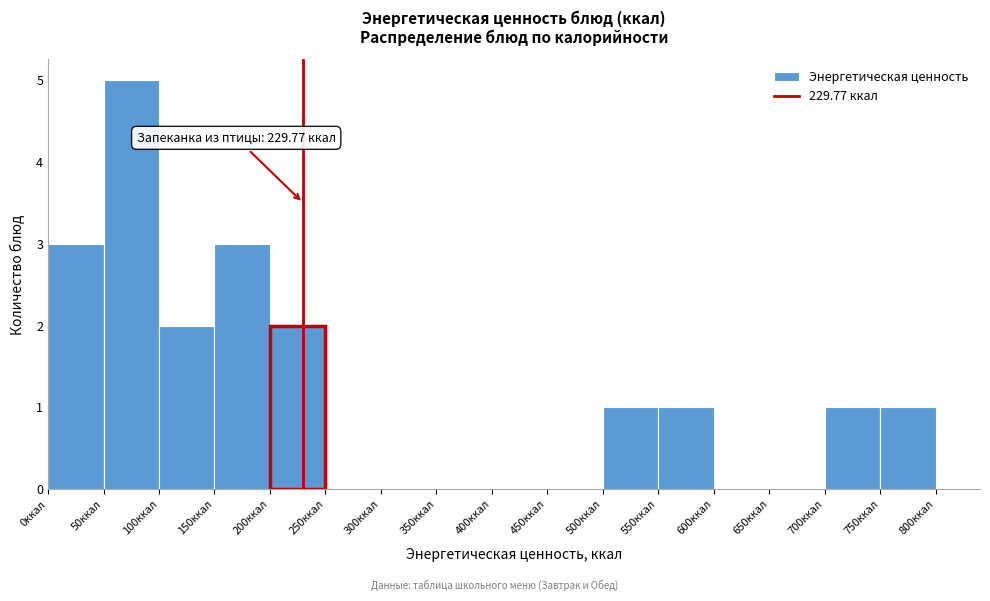

Over which range of the x-axis is the bar tallest?

50 to 100